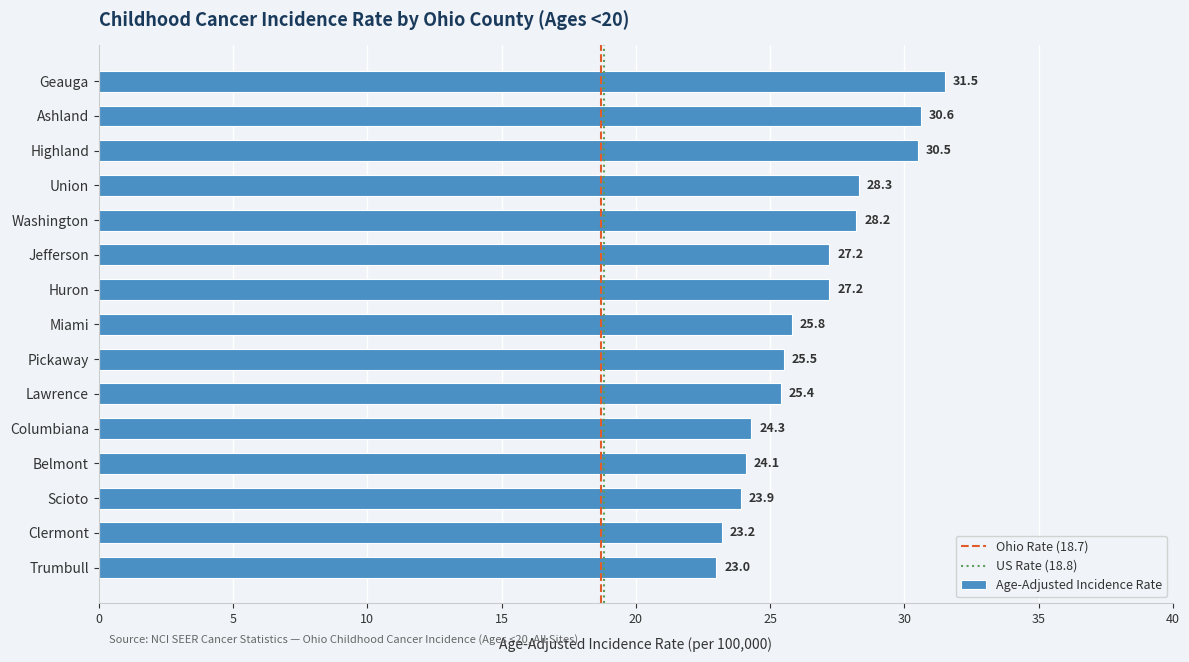

What is the ratio of the value at Columbiana to the value at Ashland?

0.8